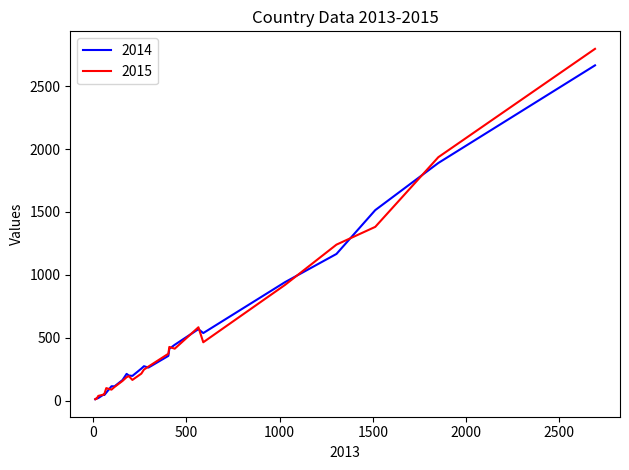

What is the highest value of the 2014 series?

2664